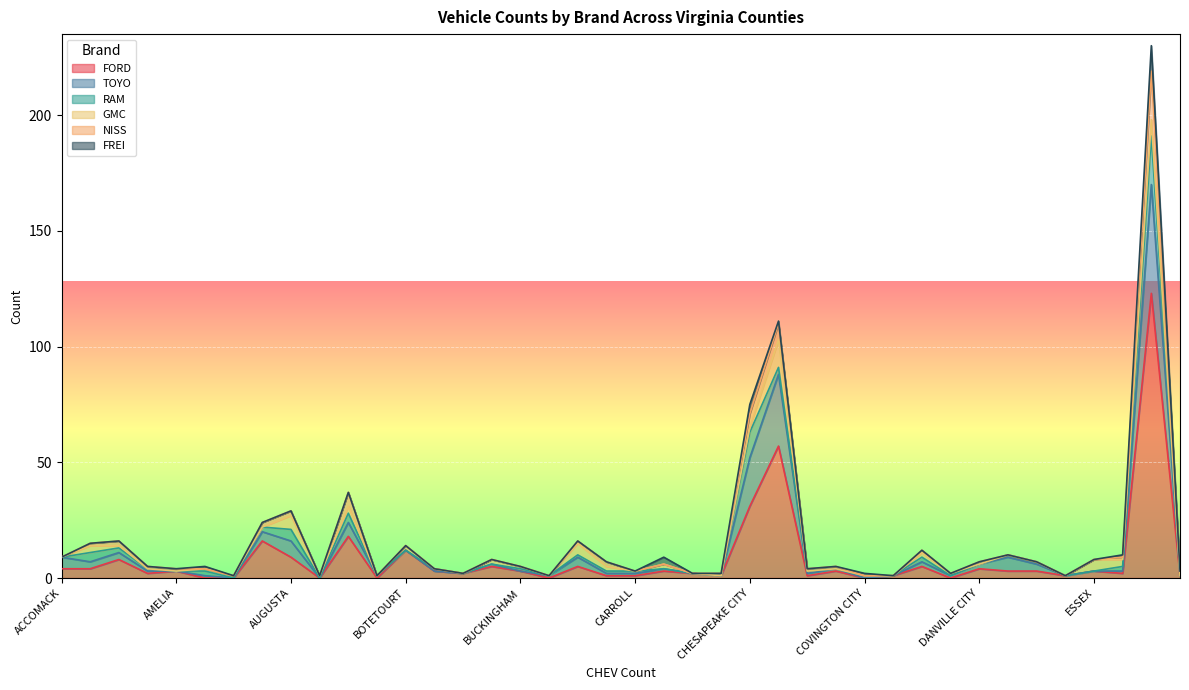

Reading left to right, extract all data points from this chart.

FORD: 4	4	8	2	3	0	0	16	9	0	18	0	12	3	2	5	3	0	5	1	1	3	2	1	31	57	1	3	0	1	5	0	4	3	3	1	3	2	123	1
TOYO: 5	3	3	1	0	1	0	4	7	0	6	1	0	0	0	1	0	1	4	1	1	1	0	0	21	31	1	1	0	0	2	1	2	6	3	0	0	1	47	0
RAM: 0	4	2	1	0	2	0	2	5	0	4	0	0	1	0	0	1	0	1	1	1	0	0	0	11	3	1	0	1	0	2	0	0	1	1	0	0	2	21	0
GMC: 0	3	1	0	0	1	1	0	6	1	3	0	2	0	0	2	1	0	5	2	0	2	0	0	2	12	0	0	0	0	2	1	0	0	0	0	5	3	7	0
NISS: 0	1	2	1	1	0	0	2	2	0	6	0	0	0	0	0	0	0	1	2	0	0	0	1	6	7	1	1	0	0	1	0	1	0	0	0	0	1	21	2
FREI: 0	0	0	0	0	1	0	0	0	0	0	0	0	0	0	0	0	0	0	0	0	3	0	0	4	1	0	0	1	0	0	0	0	0	0	0	0	1	11	0